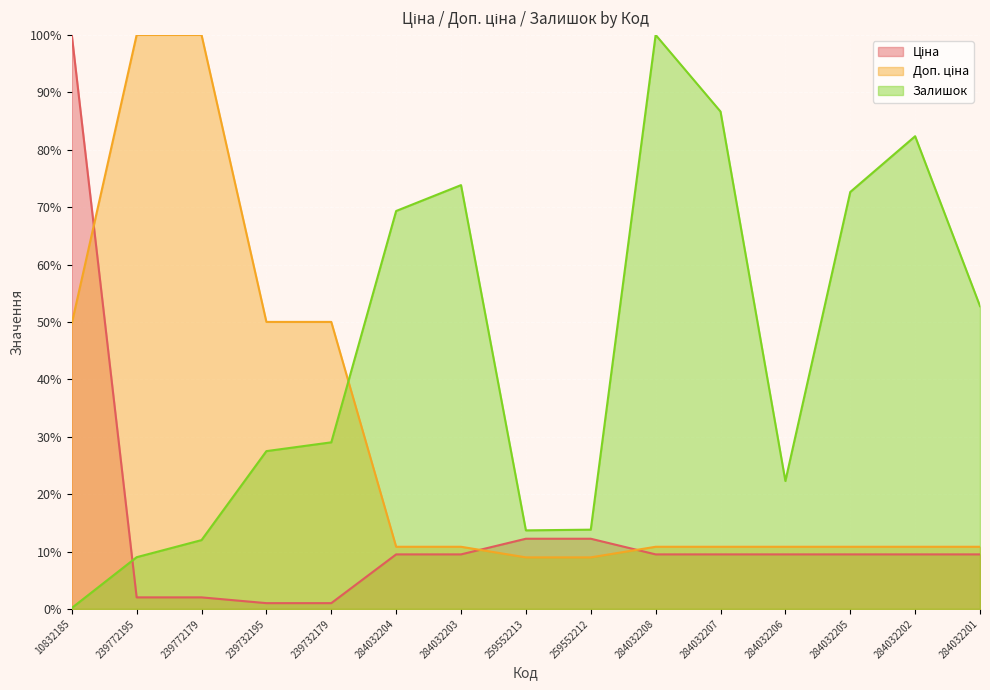

What is the minimum value shown in the chart?

0.2